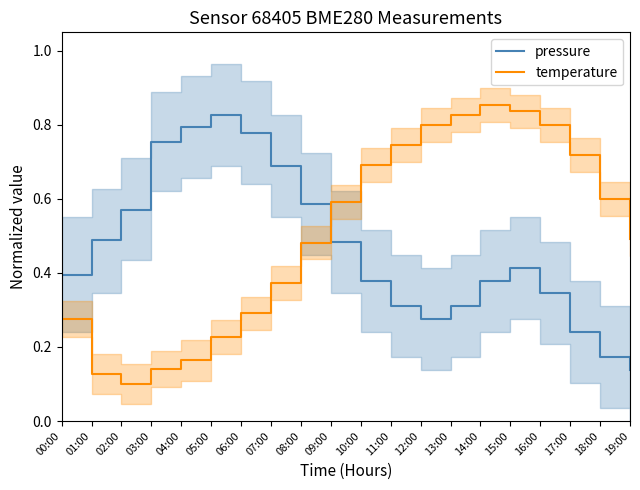

True or false: pressure has a value of 0.3 at 16:00.

True